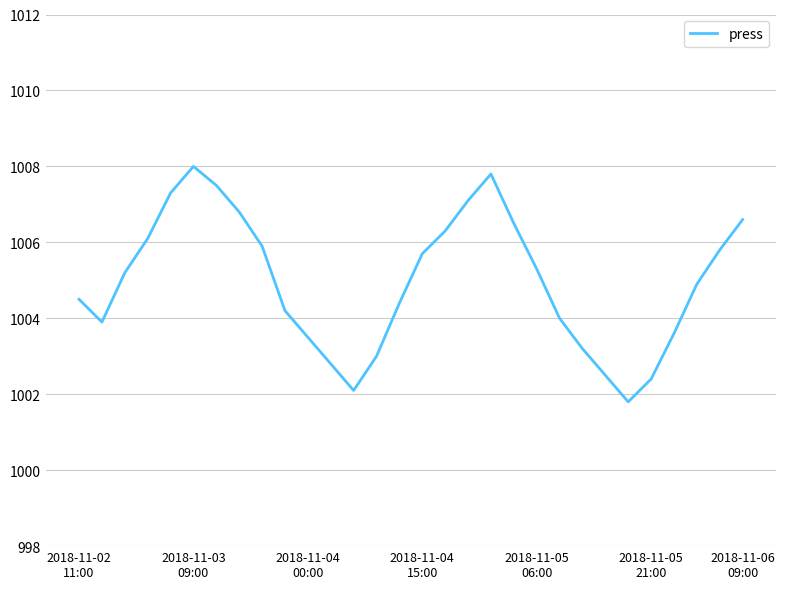

What is the maximum value shown in the chart?

1008.0